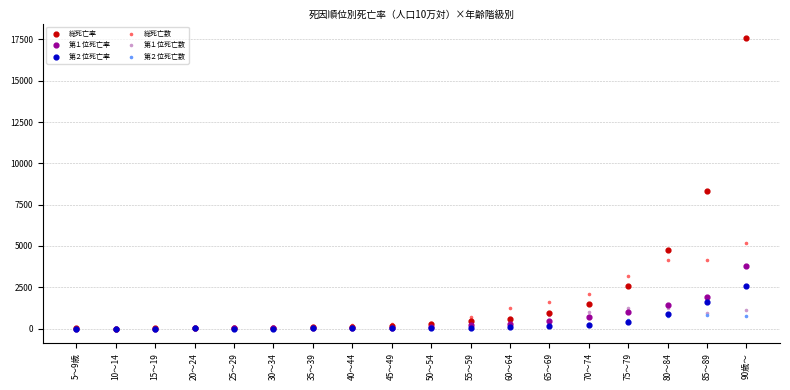

In the 総死亡率 series, what Y value is closest to 8792?

8332.3